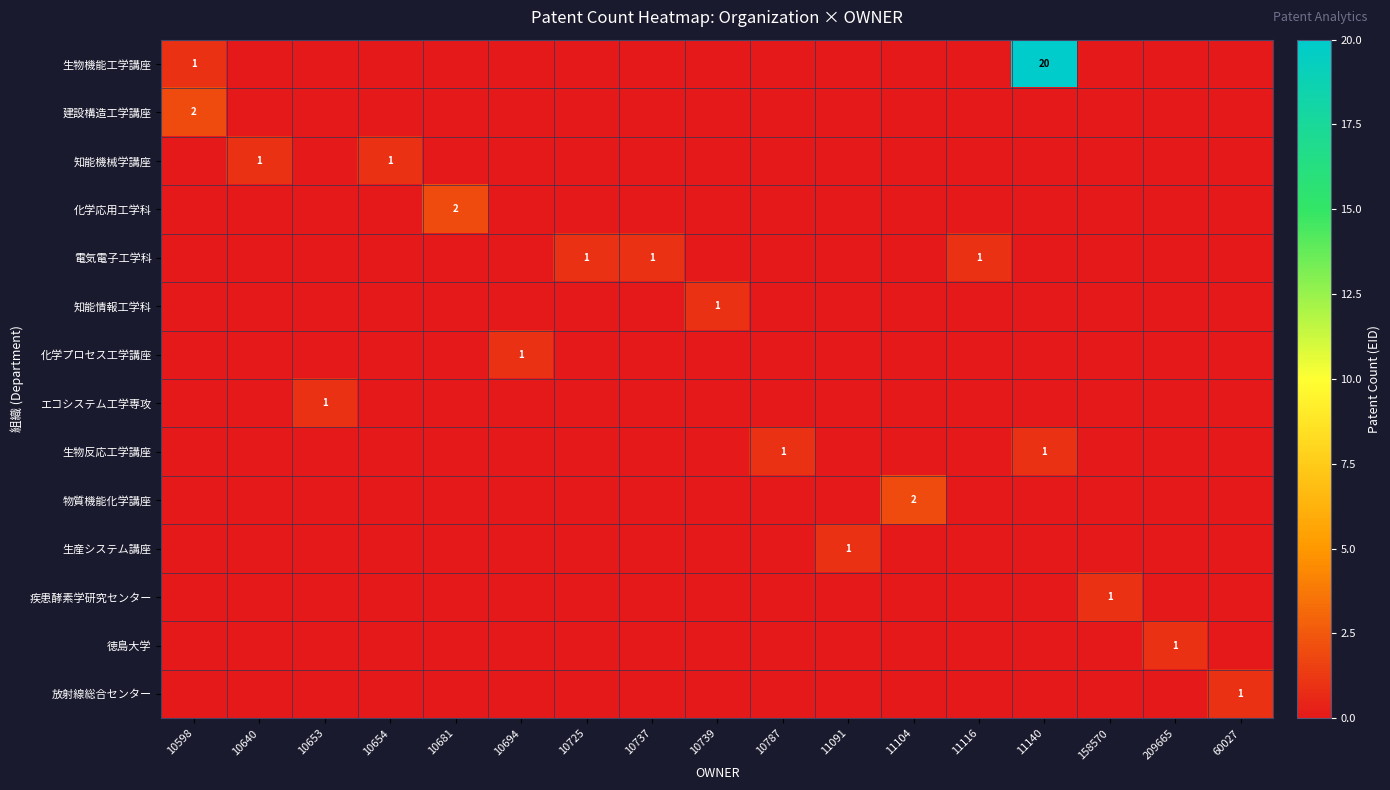

The value of 生物反応工学講座 at 10787 is 2. True or false?

False